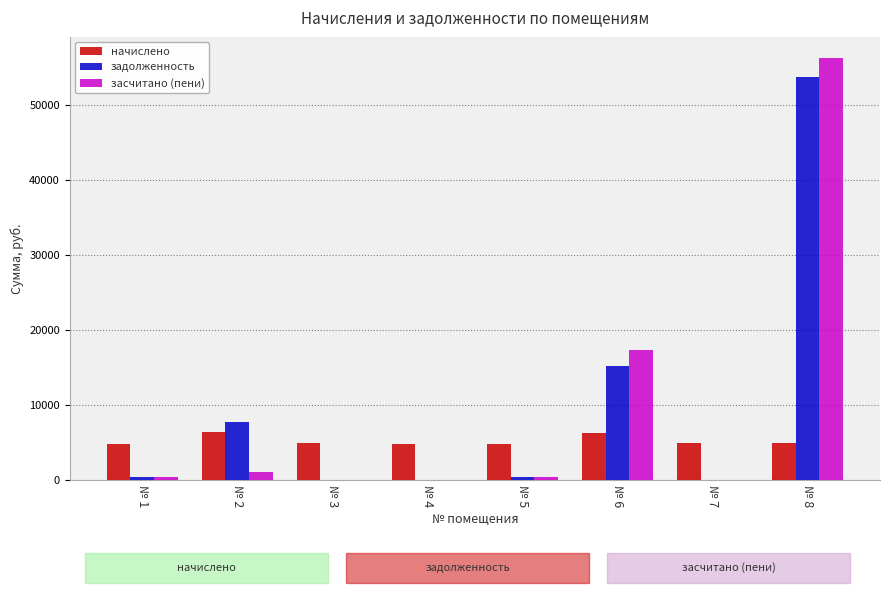

How many distinct data groups are displayed?

3